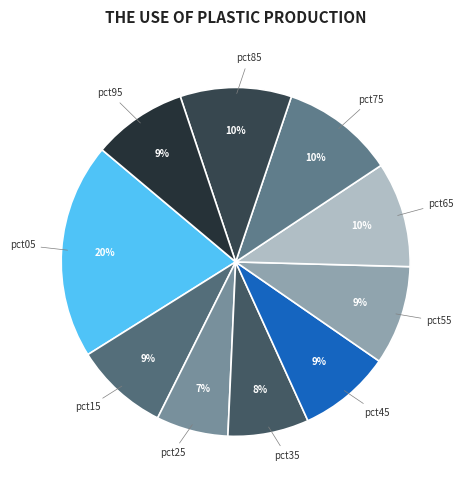

Count the number of slices in the pie.

10